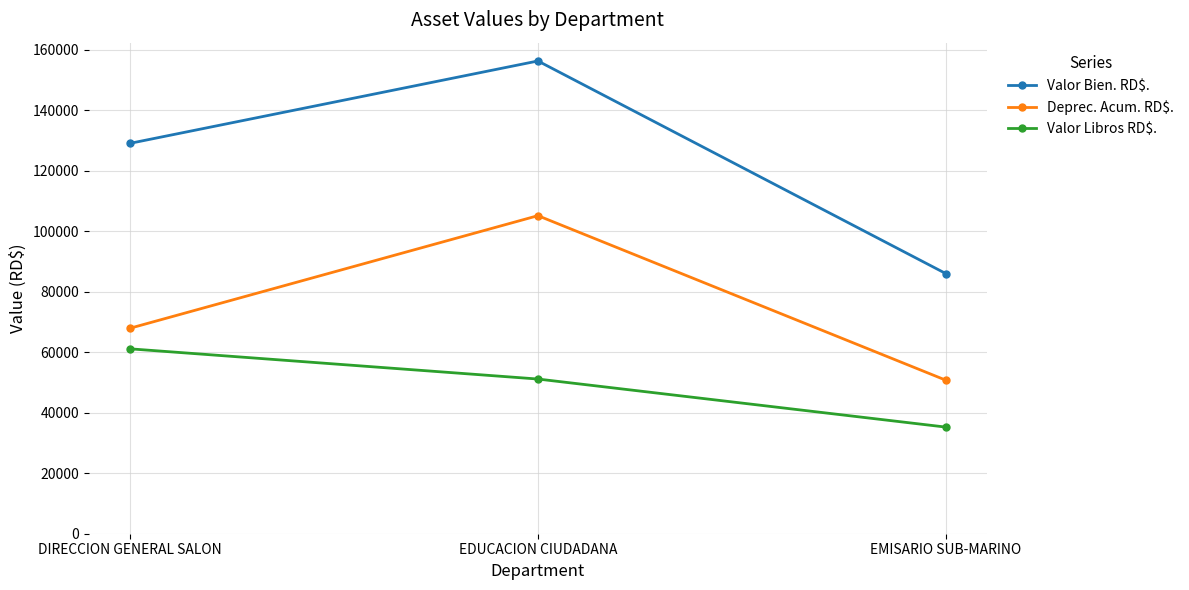

What is the sum of all Deprec. Acum. RD$. values?

223736.2